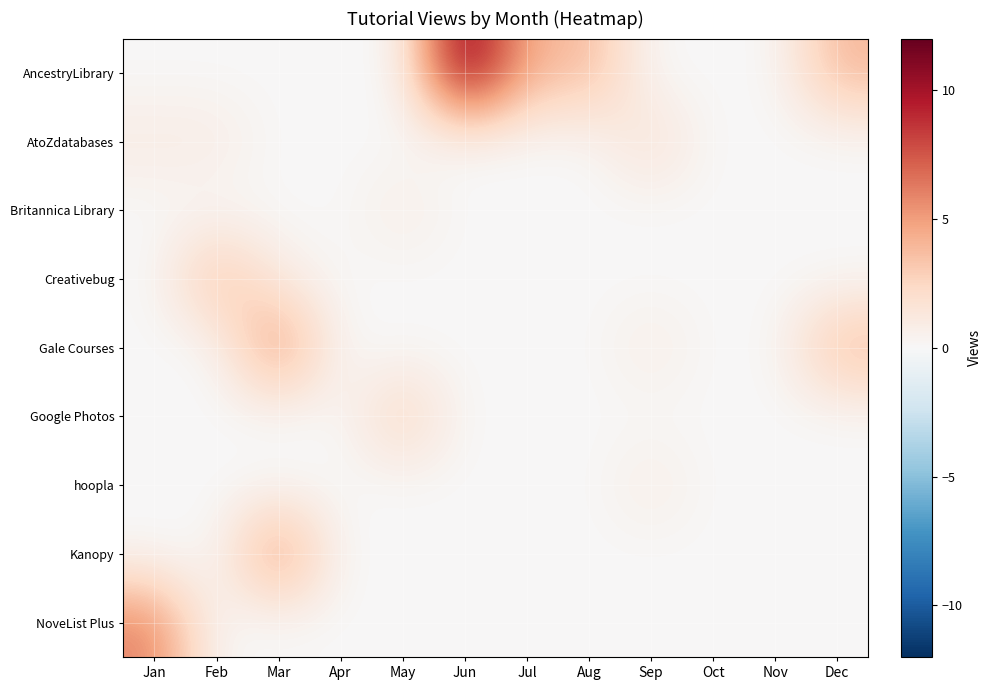

Reading right to left, extract all data points from this chart.

AncestryLibrary: Dec=4	Nov=0	Oct=0	Sep=0	Aug=4	Jul=4	Jun=12	May=0	Apr=0	Mar=0	Feb=0	Jan=0
AtoZdatabases: Dec=0	Nov=0	Oct=0	Sep=2	Aug=0	Jul=0	Jun=0	May=0	Apr=0	Mar=0	Feb=1	Jan=1
Britannica Library: Dec=0	Nov=0	Oct=0	Sep=0	Aug=0	Jul=0	Jun=0	May=1	Apr=0	Mar=0	Feb=0	Jan=0
Creativebug: Dec=0	Nov=0	Oct=0	Sep=0	Aug=0	Jul=0	Jun=0	May=0	Apr=0	Mar=1	Feb=4	Jan=0
Gale Courses: Dec=4	Nov=0	Oct=0	Sep=1	Aug=0	Jul=0	Jun=0	May=0	Apr=0	Mar=6	Feb=0	Jan=0
Google Photos: Dec=0	Nov=0	Oct=0	Sep=0	Aug=0	Jul=0	Jun=0	May=3	Apr=0	Mar=0	Feb=0	Jan=0
hoopla: Dec=0	Nov=0	Oct=0	Sep=1	Aug=0	Jul=0	Jun=0	May=0	Apr=0	Mar=0	Feb=0	Jan=0
Kanopy: Dec=0	Nov=0	Oct=0	Sep=0	Aug=0	Jul=0	Jun=0	May=0	Apr=0	Mar=6	Feb=0	Jan=0
NoveList Plus: Dec=0	Nov=0	Oct=0	Sep=0	Aug=0	Jul=0	Jun=0	May=0	Apr=0	Mar=0	Feb=0	Jan=6